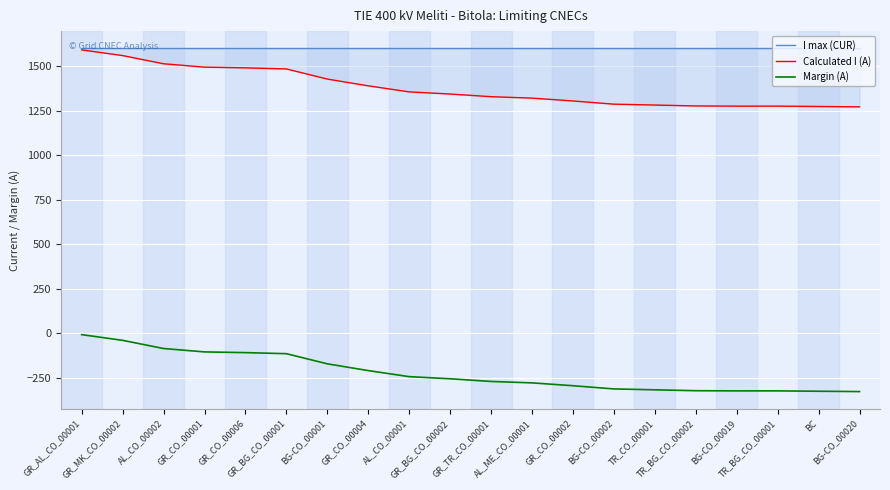

What is the label of the 5th point from the right?

TR_BG_CO_00002